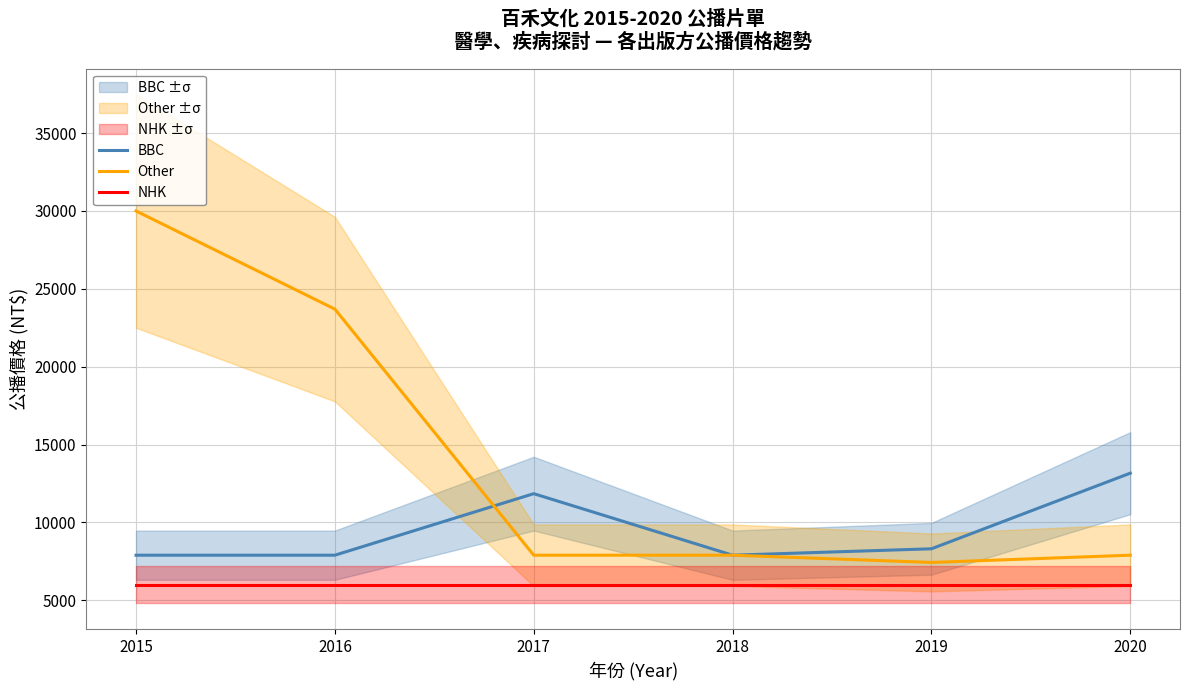

Where is the first local maximum for BBC?

2017